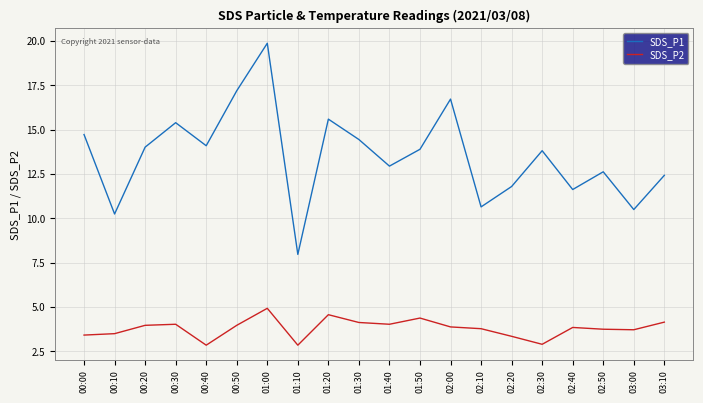

At 01:00, list the series in order from largest to smallest.

SDS_P1, SDS_P2